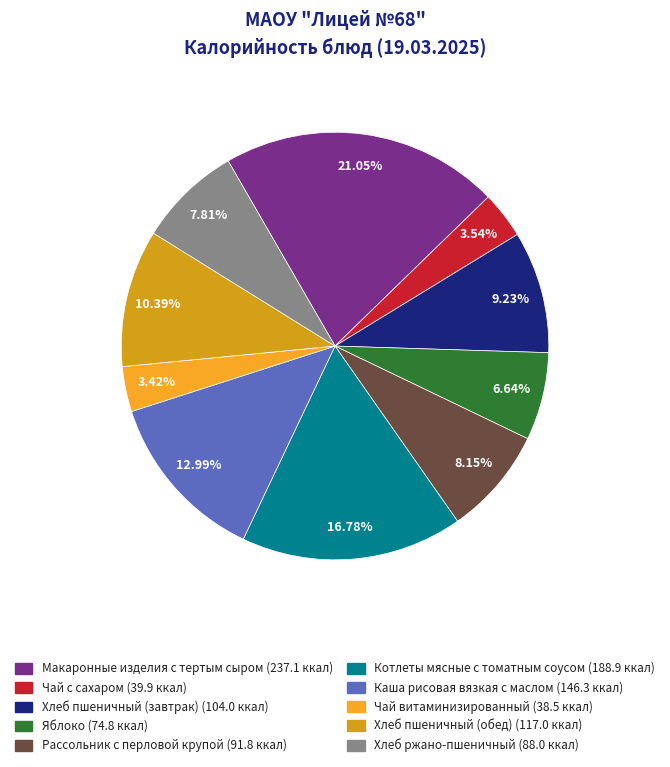

True or false: Хлеб пшеничный (обед) accounts for 10% of the total.

True